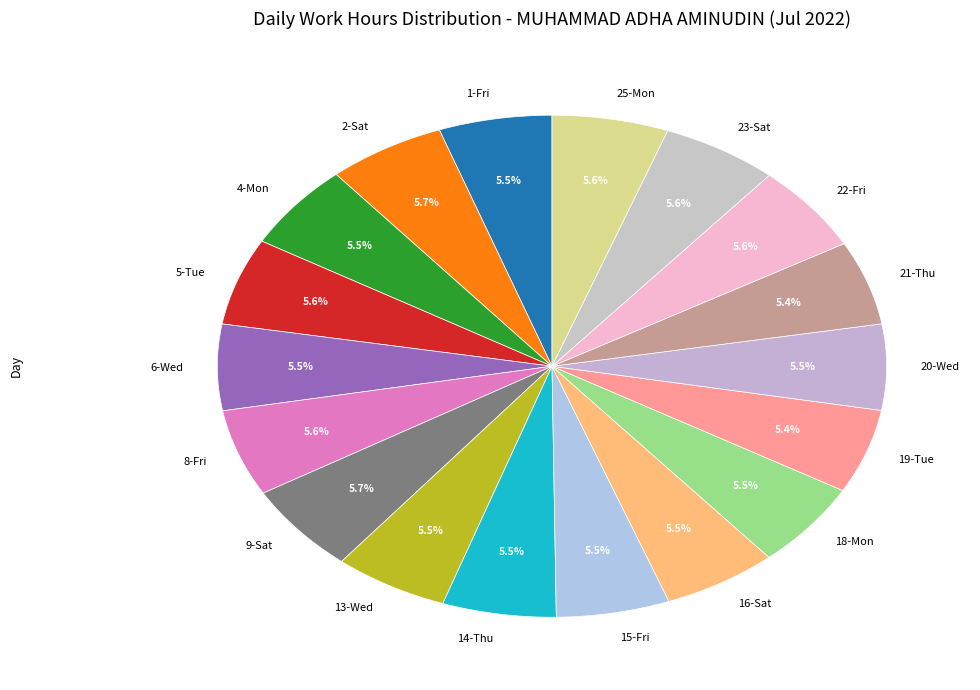

True or false: 23-Sat accounts for 19% of the total.

False